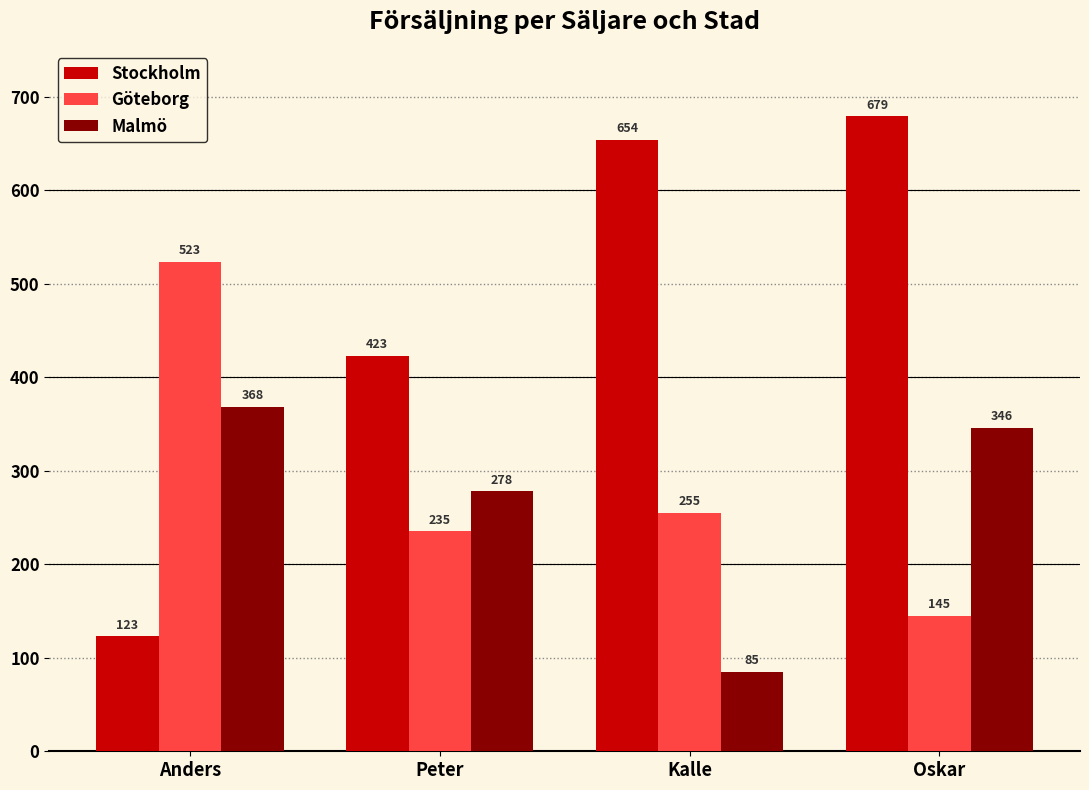

How many bars are there in each group?

3